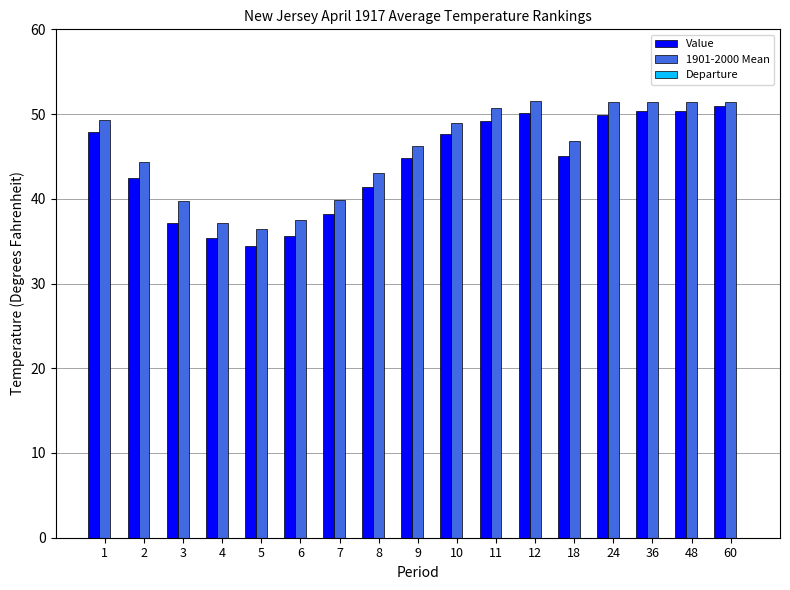

Which category has the highest value in the 1901-2000 Mean series?

12